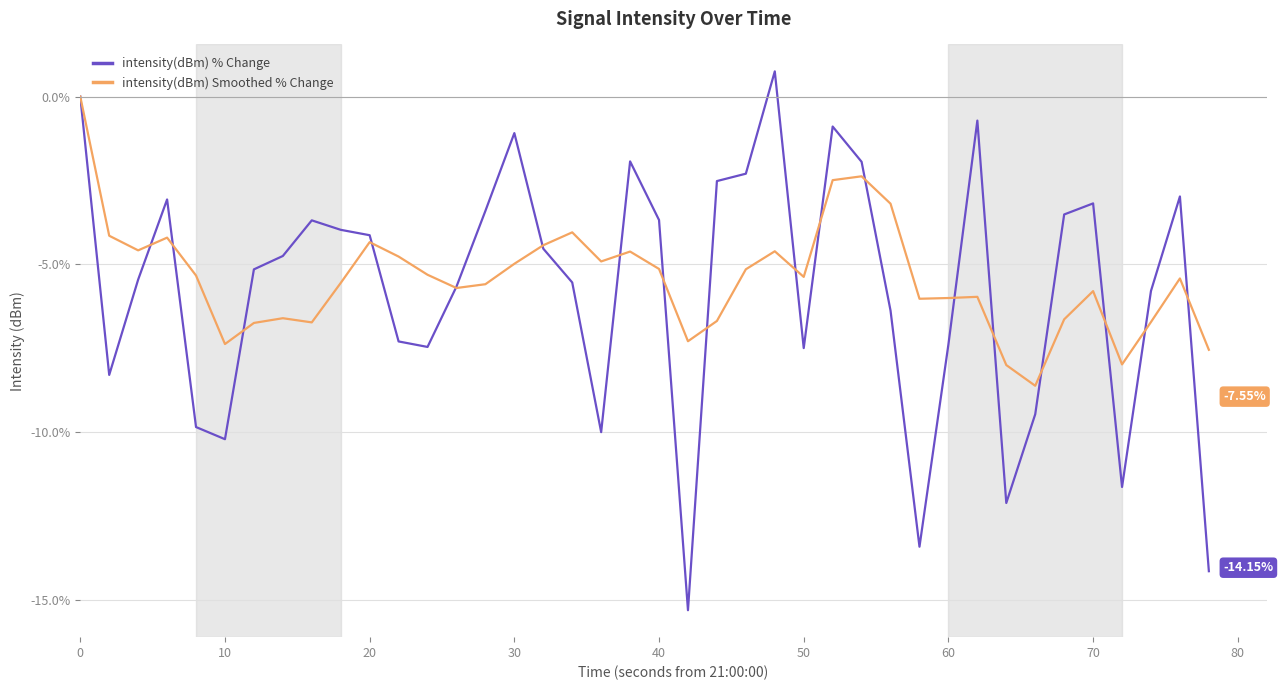

List the series in order of their peak value, lowest first.

intensity(dBm) Smoothed % Change, intensity(dBm) % Change